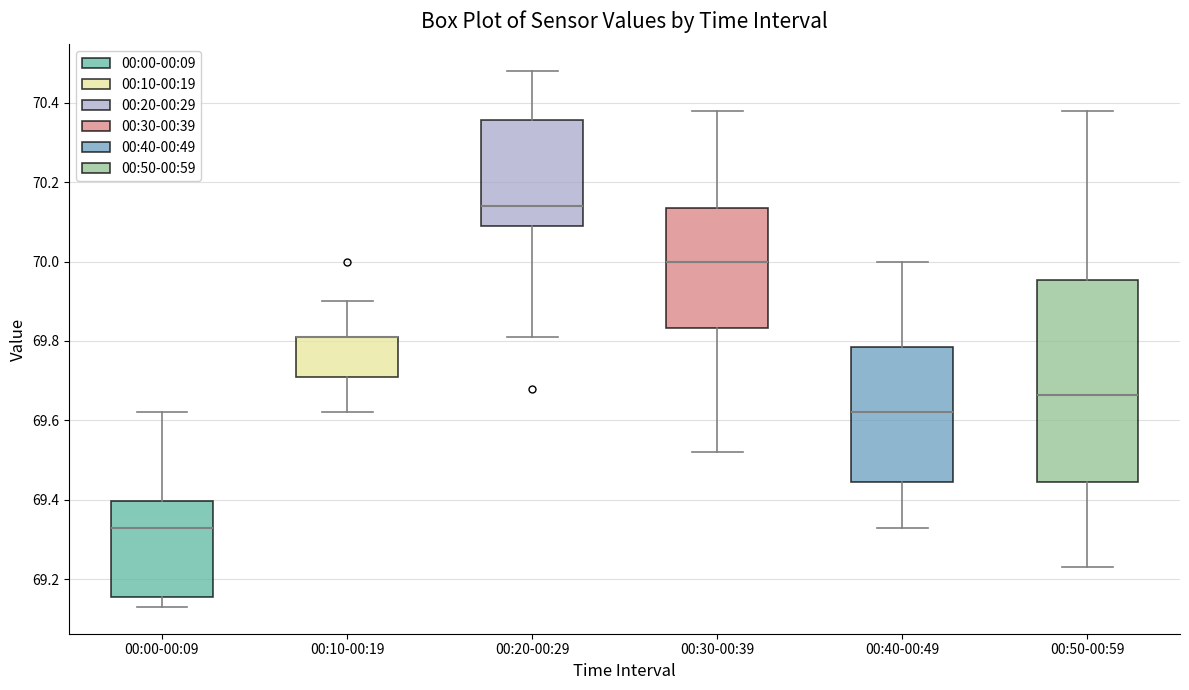

Reading left to right, read every box against the y-axis: the position of its median line, the range the box covers, and the ends of its whiskers. The values are not printed on the chart, so give them approximately, as read against the axis.

00:00-00:09: median 69.34, box 69.16 to 69.40, whiskers 69.14 to 69.62
00:10-00:19: median 69.82 (drawn on the box's upper edge), box 69.72 to 69.82, whiskers 69.62 to 69.90
00:20-00:29: median 70.14, box 70.10 to 70.36, whiskers 69.82 to 70.48
00:30-00:39: median 70.00, box 69.84 to 70.14, whiskers 69.52 to 70.38
00:40-00:49: median 69.62, box 69.44 to 69.78, whiskers 69.34 to 70.00
00:50-00:59: median 69.66, box 69.44 to 69.96, whiskers 69.24 to 70.38